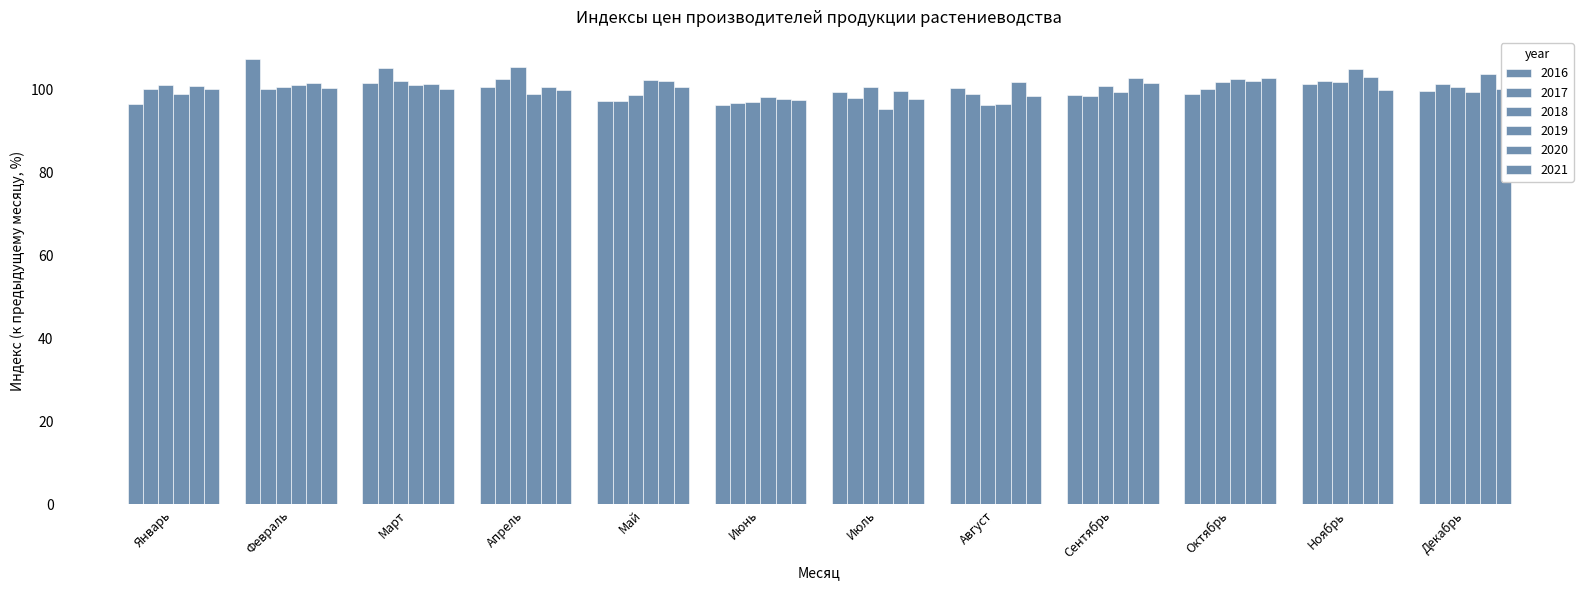

How many categories are shown in the chart?

12